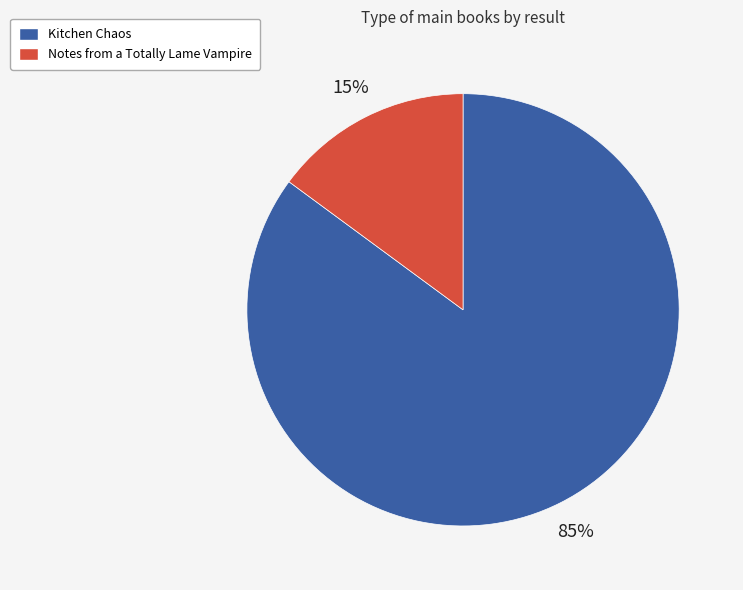

The Kitchen Chaos slice represents 71% of the pie. True or false?

False